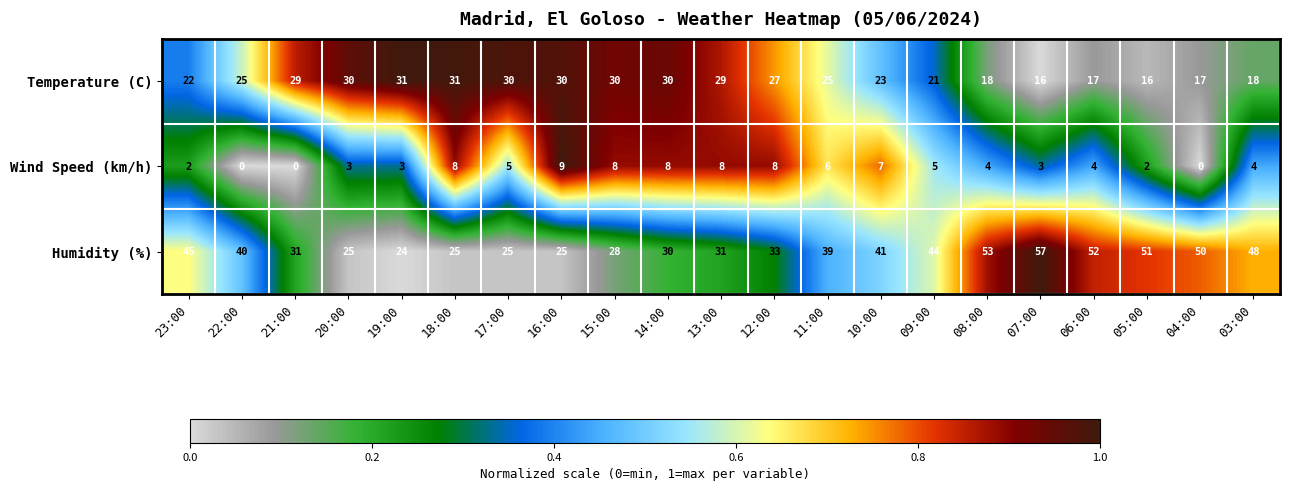

Which label corresponds to the largest value in the chart?

07:00